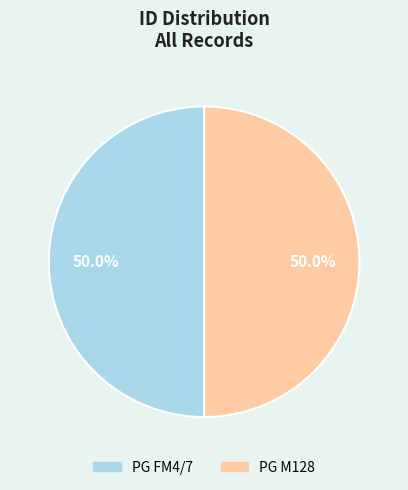

Approximately how many times larger is the value at PG FM4/7 compared to PG M128?

1.0